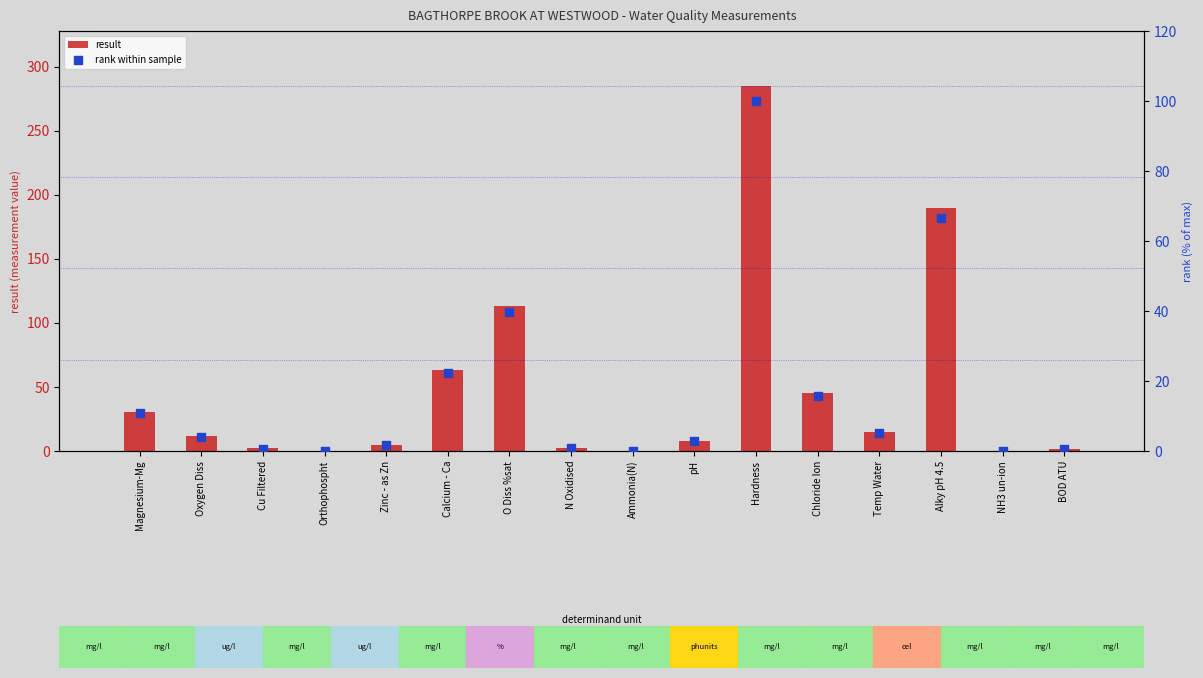

Which series reaches the maximum Y coordinate?

result